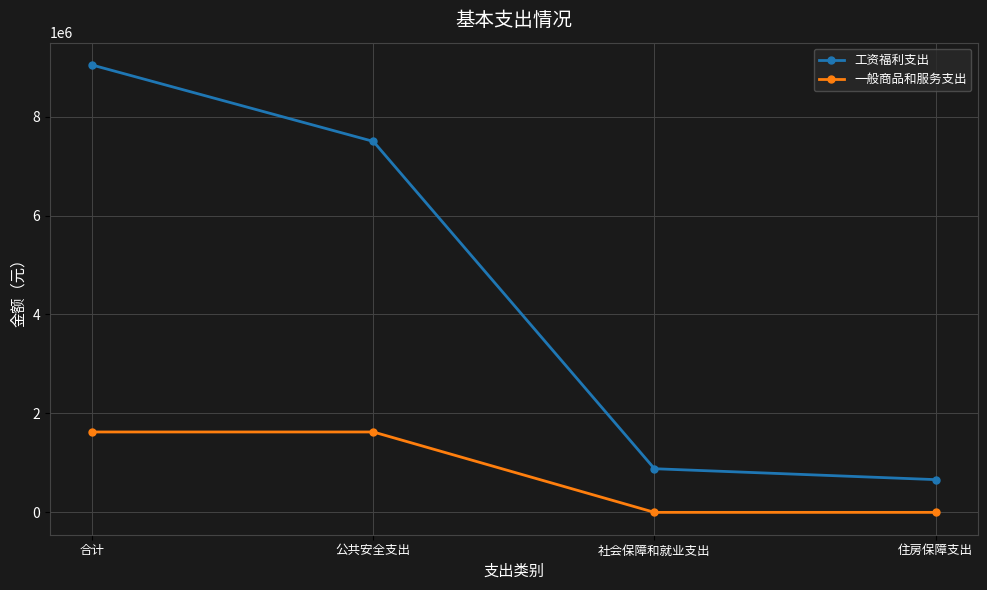

At which label is 工资福利支出 closest to 4852337?

公共安全支出